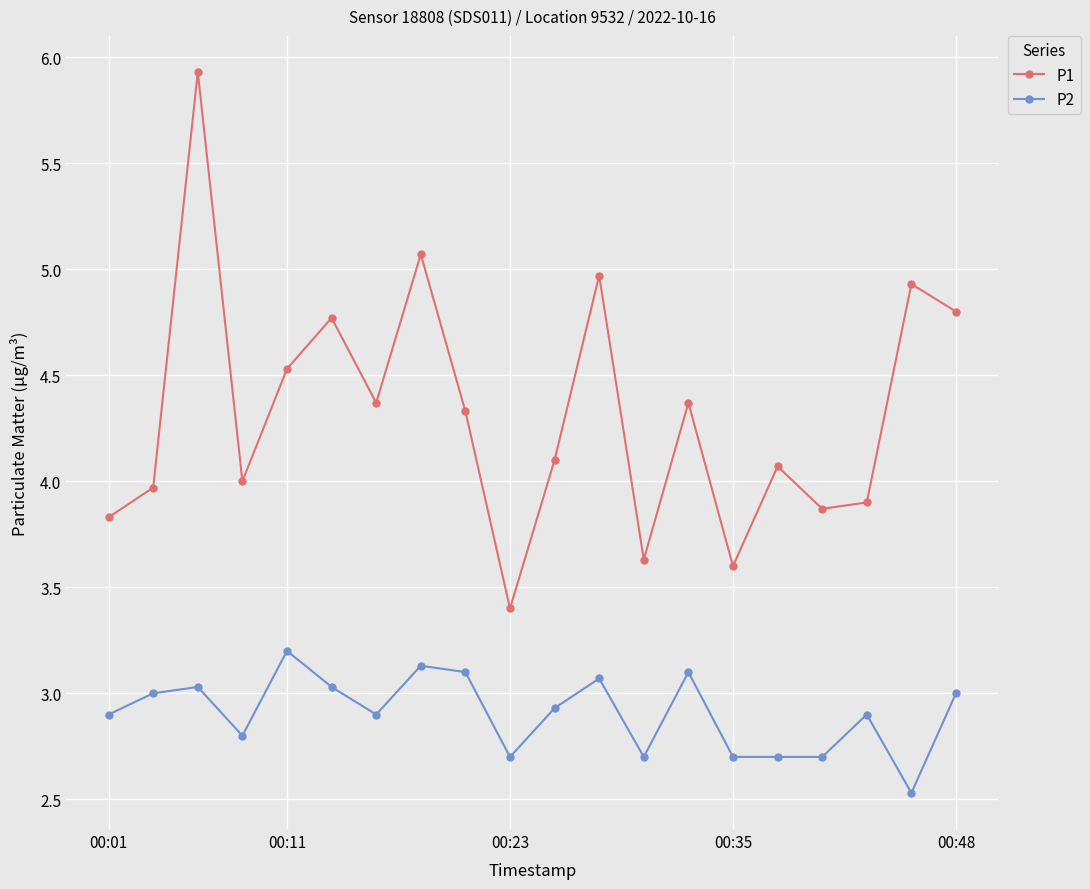

What is the lowest value of the P2 series?

2.5